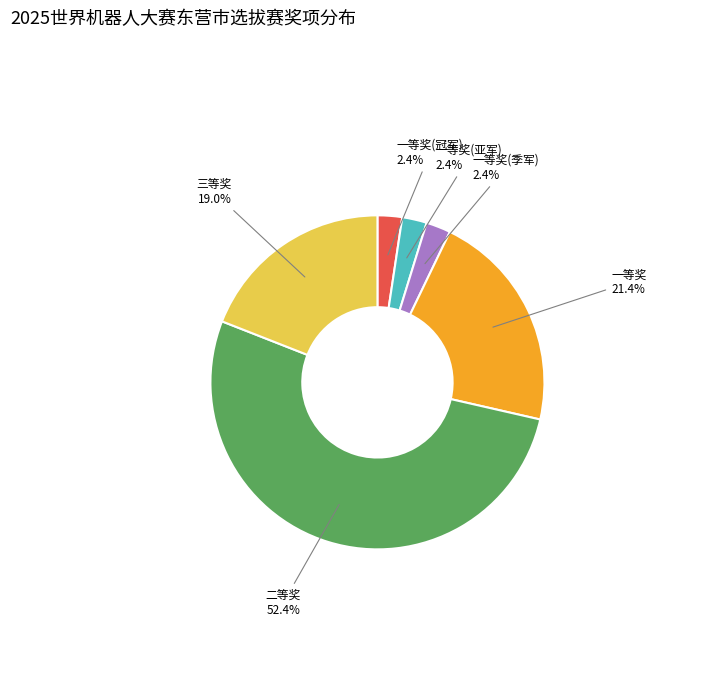

Is it true that 一等奖 is 9% of the pie?

False